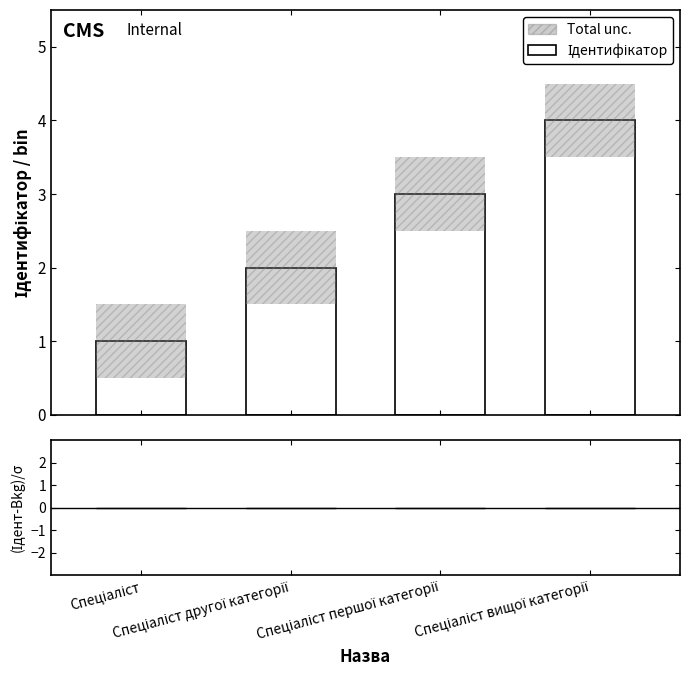

What is the sum of all values?

10